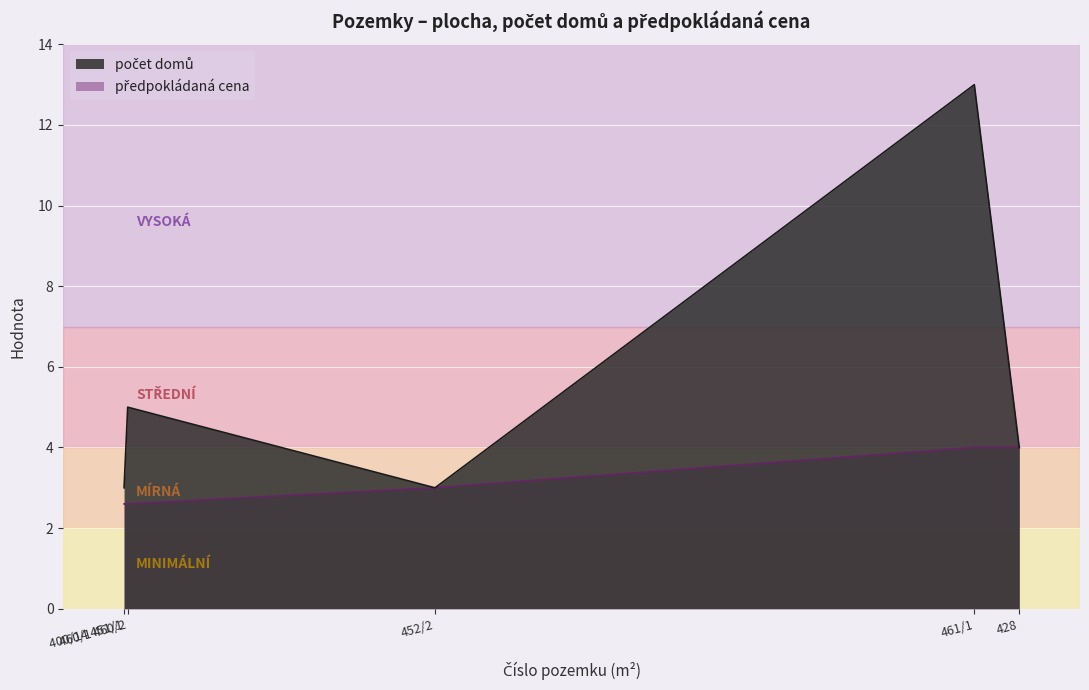

Reading left to right, what are all the values shown in this chart?

počet domů: 400/14 451/1=3.0	452/2=3.0	460/1 460/2=5.0	461/1=13.0	428=4.0
předpokládaná cena: 400/14 451/1=2.6	452/2=3.0	460/1 460/2=2.6	461/1=4.0	428=4.0